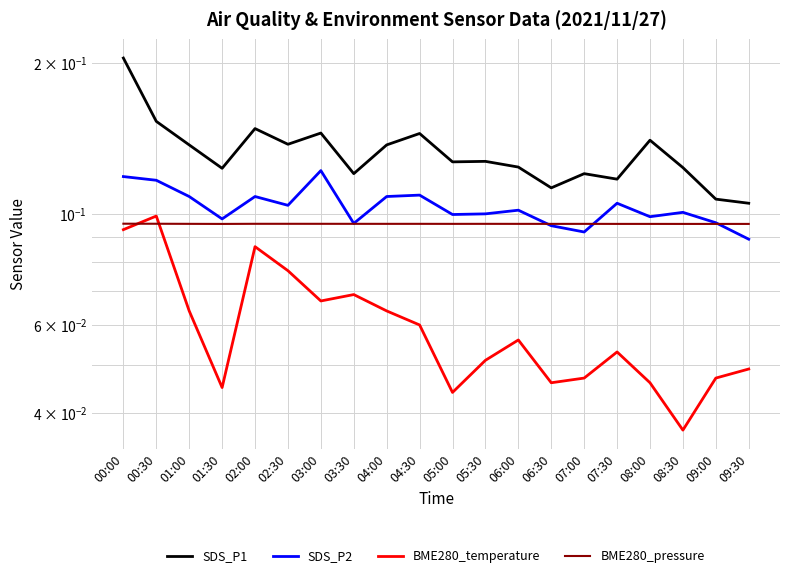

Which series has the largest total across all categories?

SDS_P1